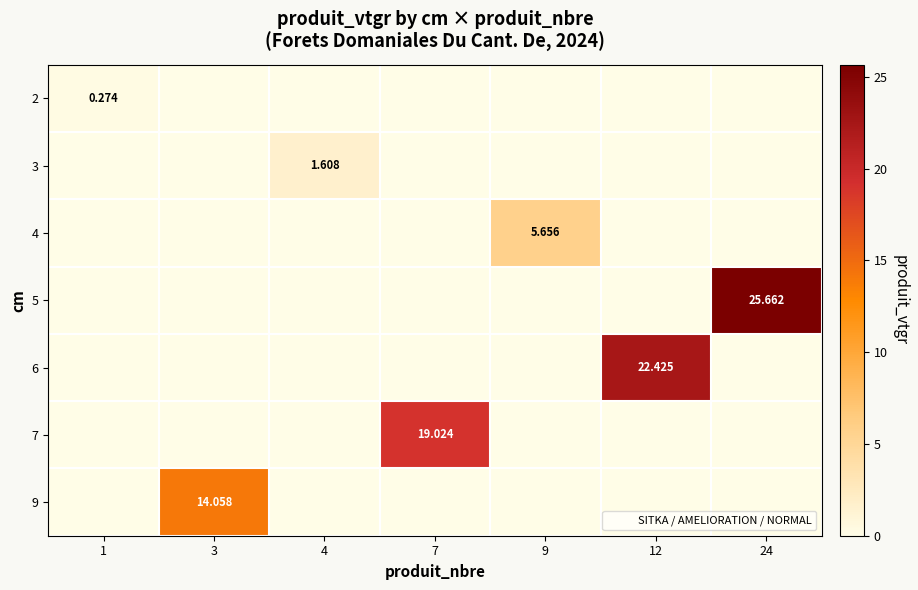

Which category has the lowest value in the 7 series?

1